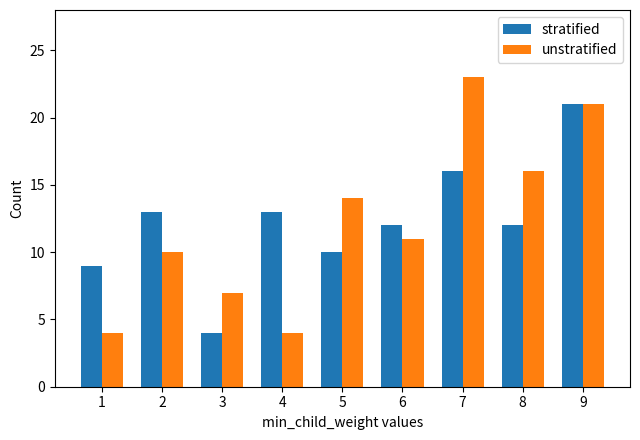

What is the total value across all series at 6?

23